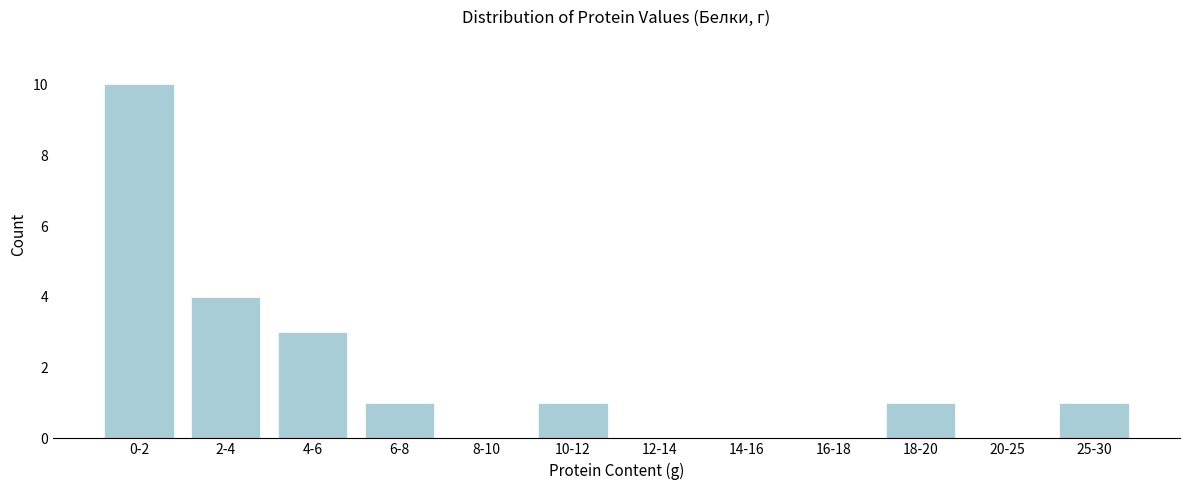

Reading right to left, what are all the values shown in this chart?

25-30=1	20-25=0	18-20=1	16-18=0	14-16=0	12-14=0	10-12=1	8-10=0	6-8=1	4-6=3	2-4=4	0-2=10